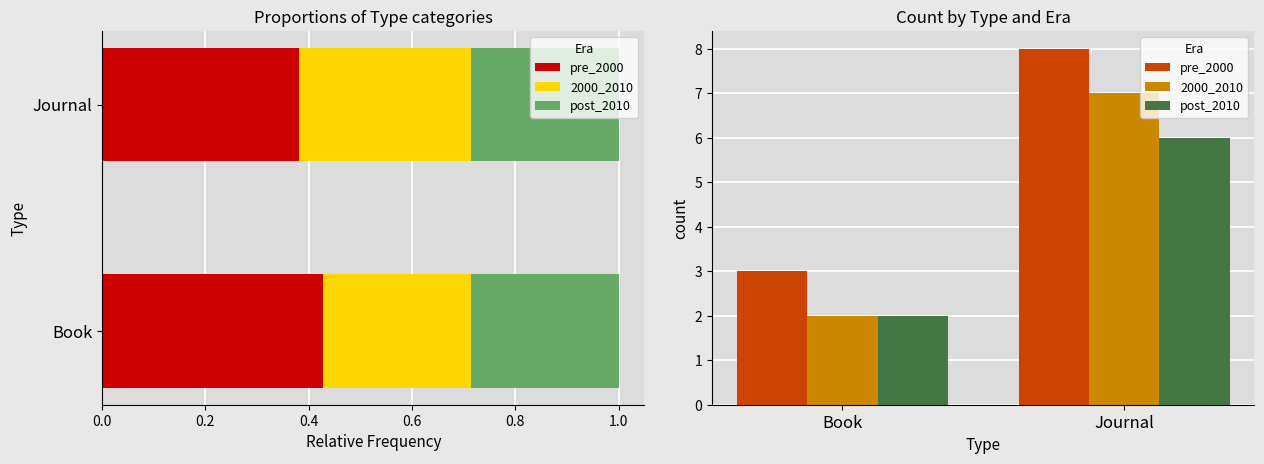

What is the sum of all 2000_2010 values?

9